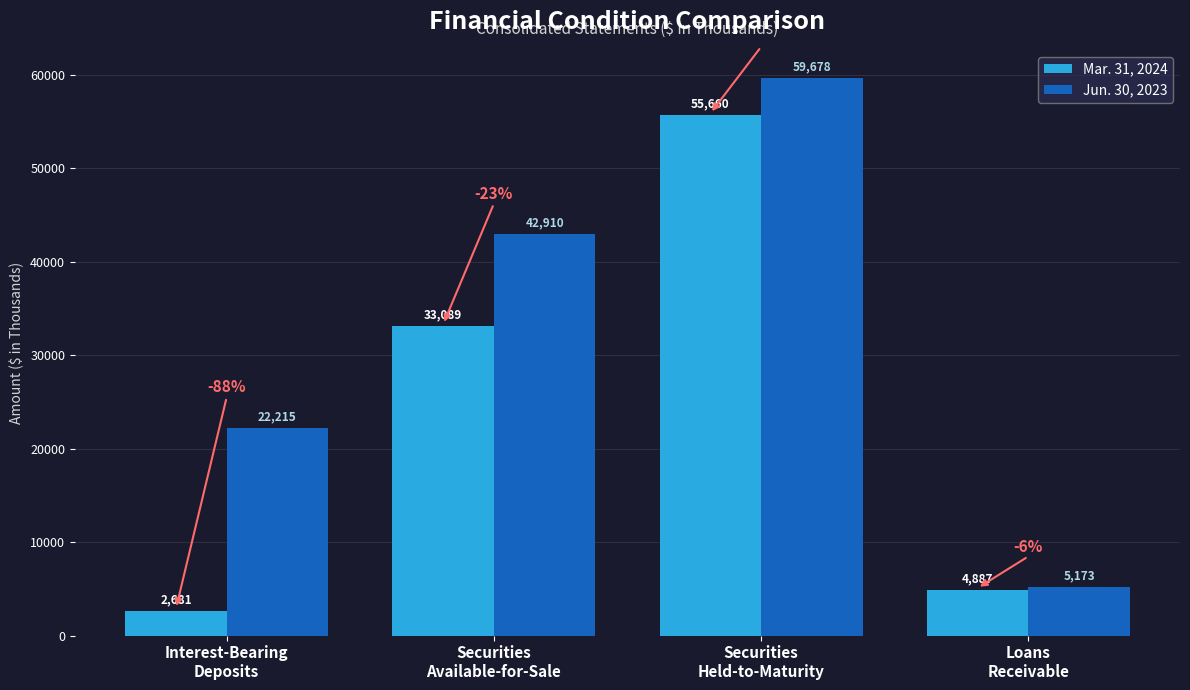

Reading right to left, what are all the values shown in this chart?

Mar. 31, 2024: 4887	55660	33089	2681
Jun. 30, 2023: 5173	59678	42910	22215